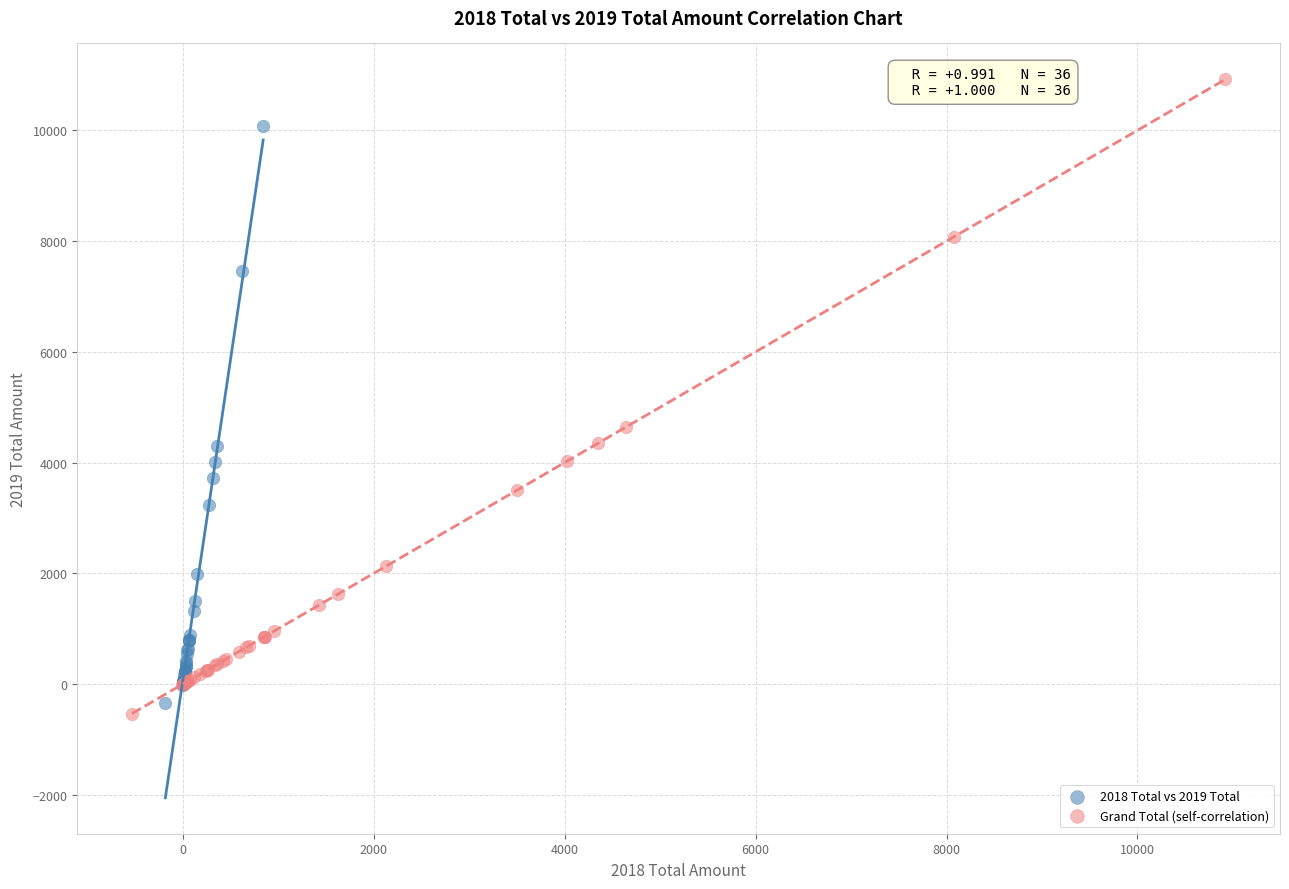

Which series has the largest Y range (max minus min)?

Grand Total (self-correlation)